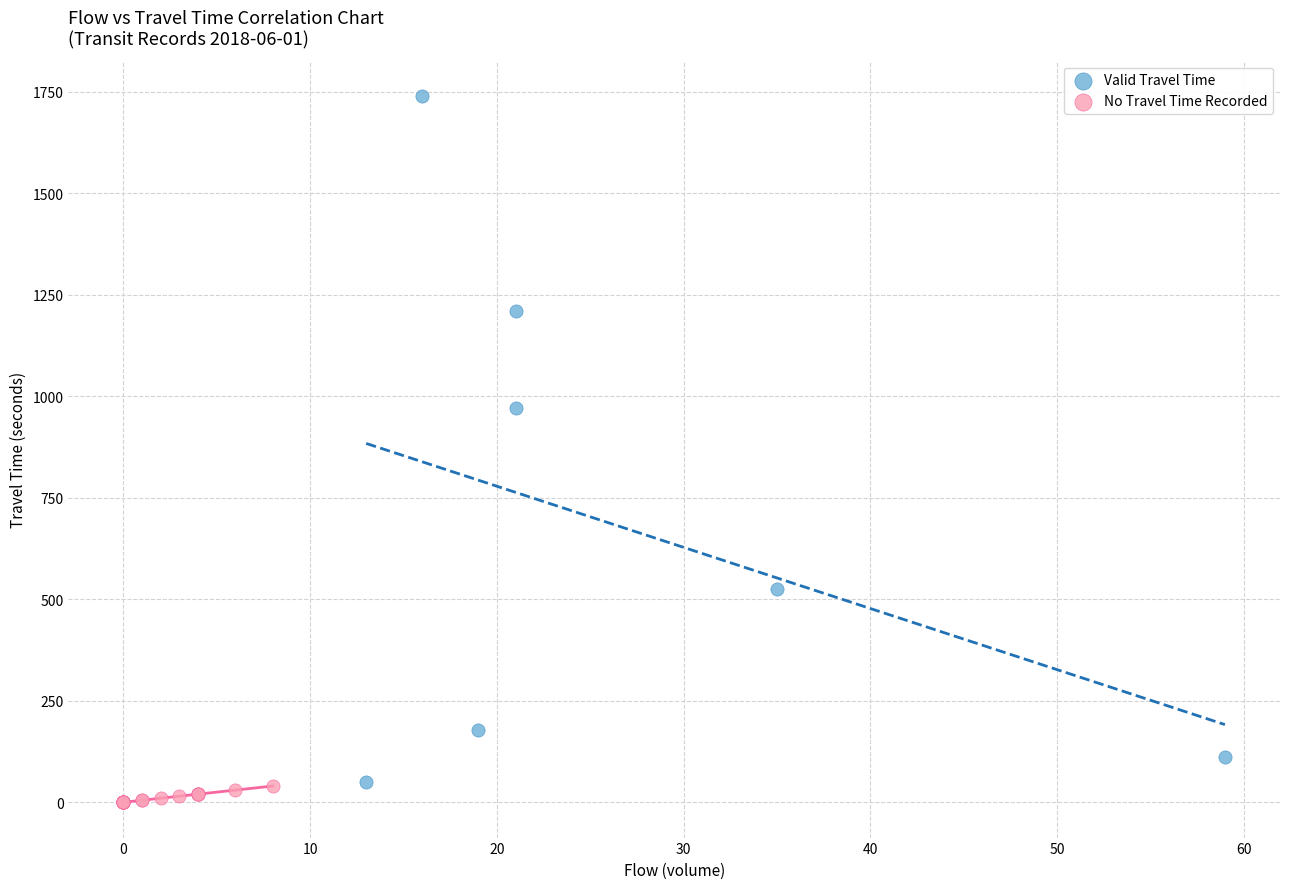

Which series has the widest spread of Y values?

Valid Travel Time